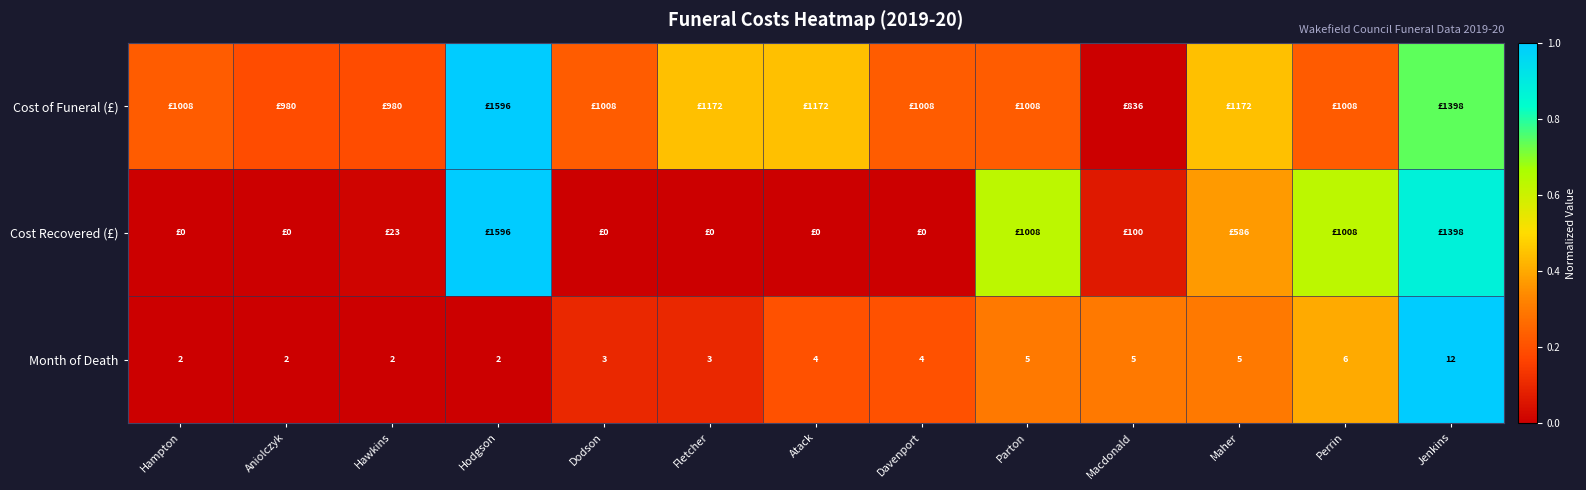

At which category is the sum across all series the highest?

Jenkins